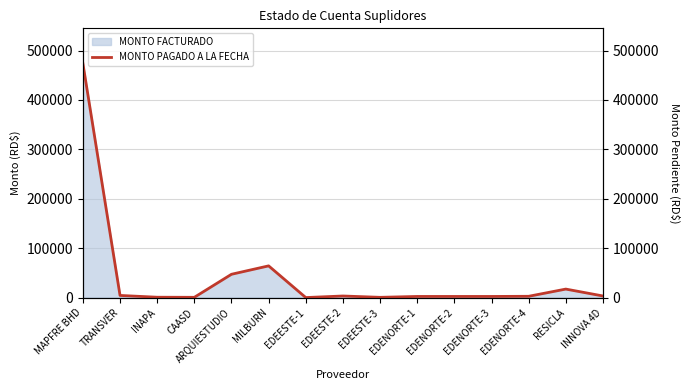

What position from the right is EDEESTE-3?

7